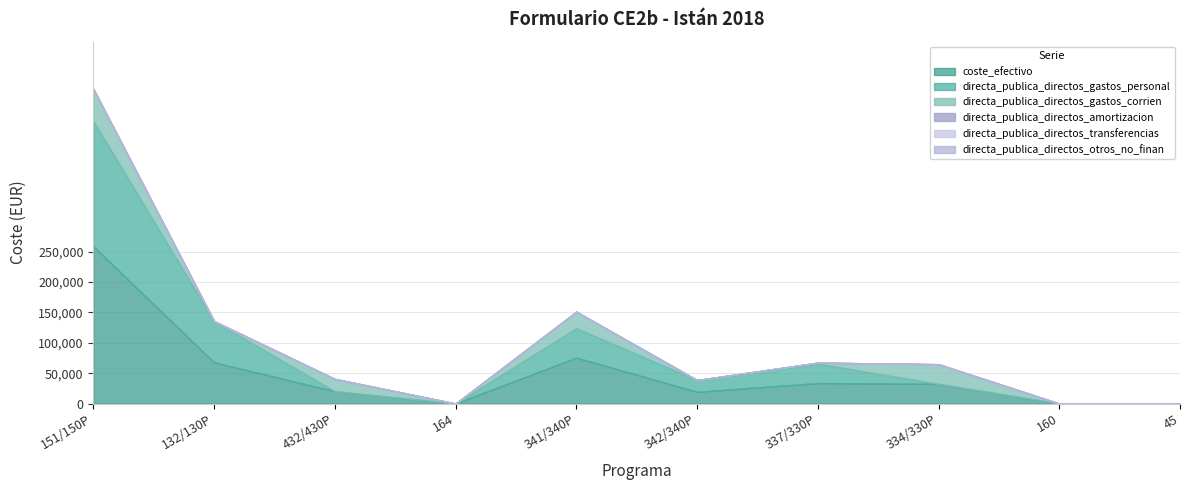

Count the number of categories in the chart.

10